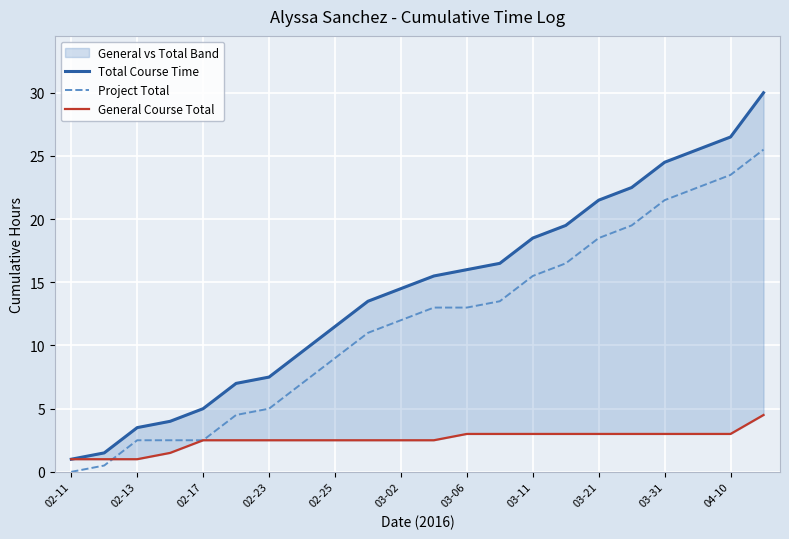

True or false: Project Total has more than 2 points higher than both neighbors.

False